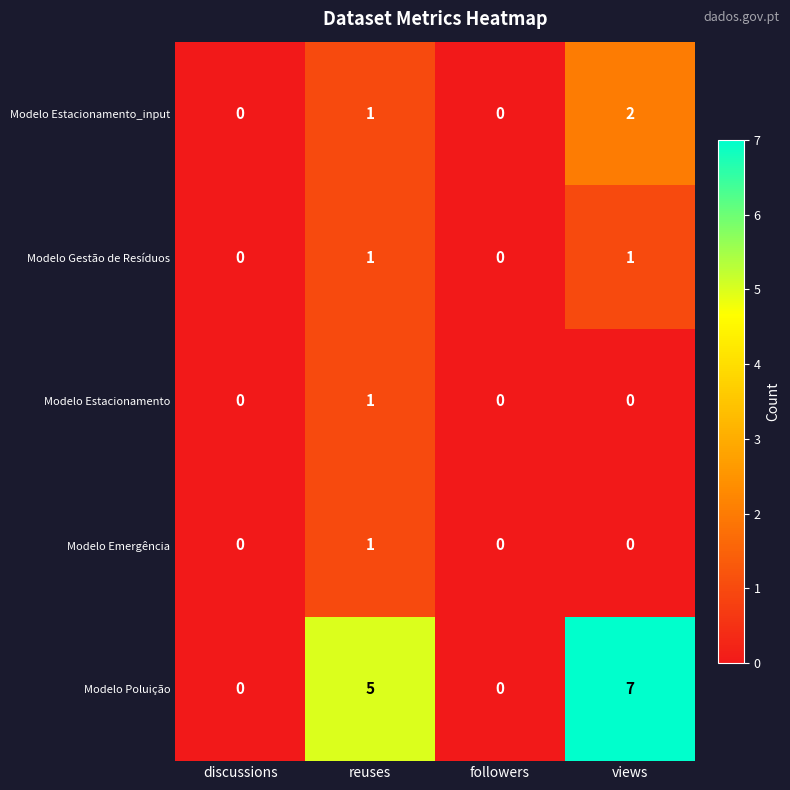

What is the average value of the Modelo Poluição series?

3